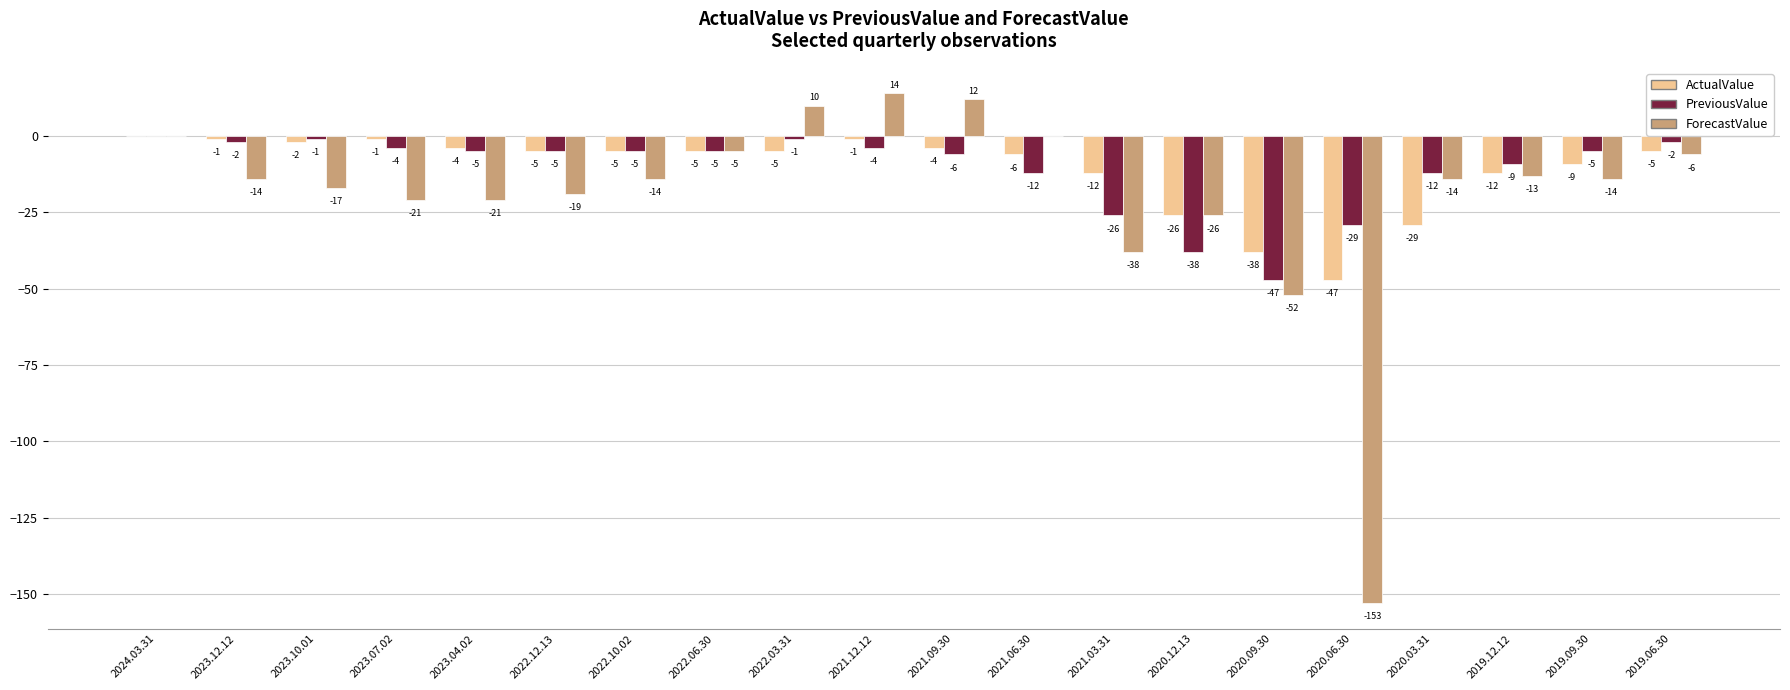

What is the sum of the ActualValue values at 2020.06.30 and 2022.03.31?

-52